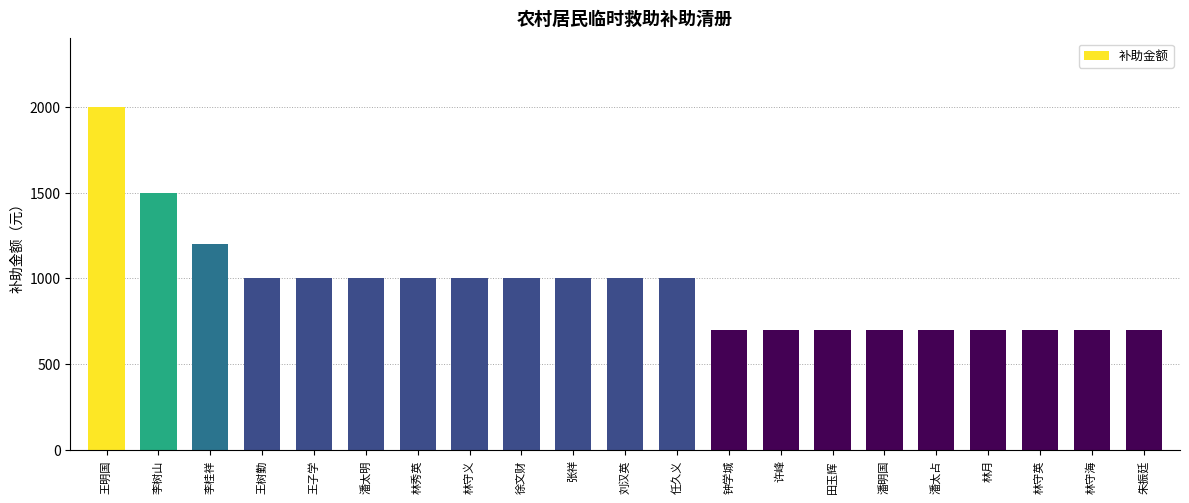

What is the difference between the values at 田玉辉 and 李桂祥?

500